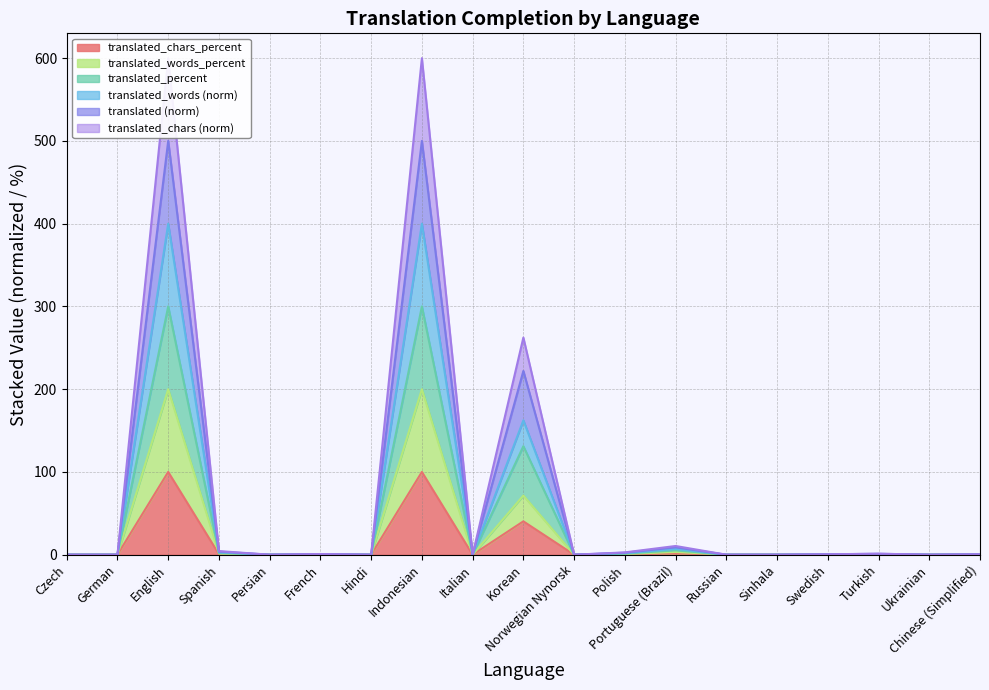

What is the difference between the highest and lowest values at Indonesian?

500.0